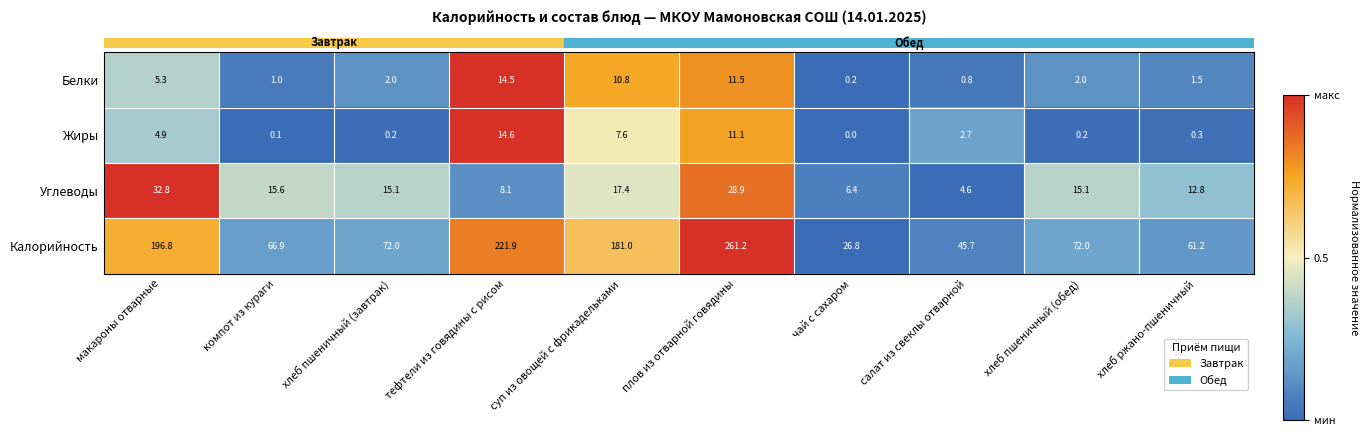

The Углеводы series shows 2.0 at тефтели из говядины с рисом. True or false?

False